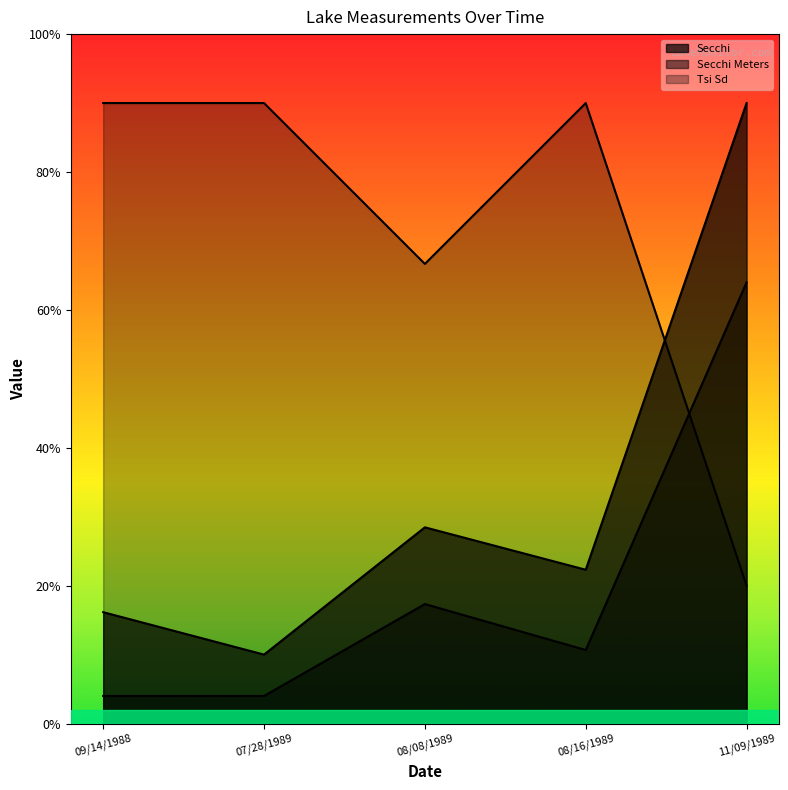

Rank the series by their maximum value, from highest to lowest.

Secchi, Tsi Sd, Secchi Meters